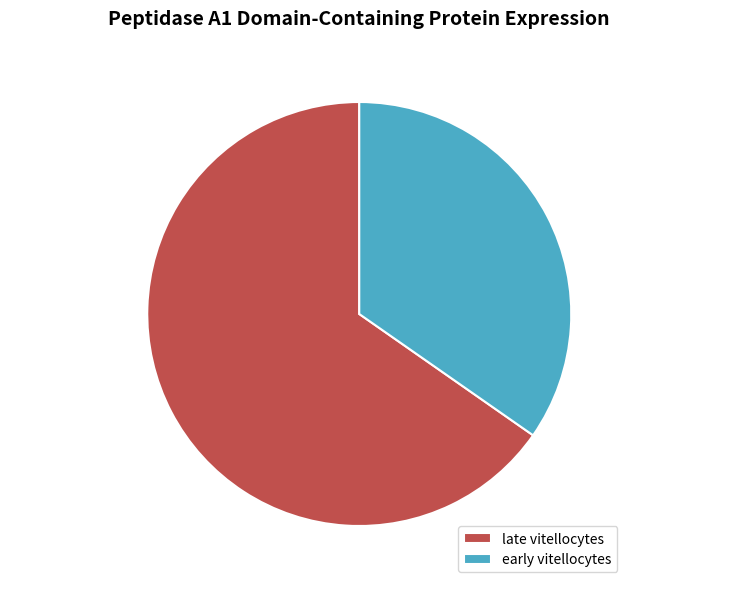

Do late vitellocytes and early vitellocytes together represent more than half of the pie?

Yes